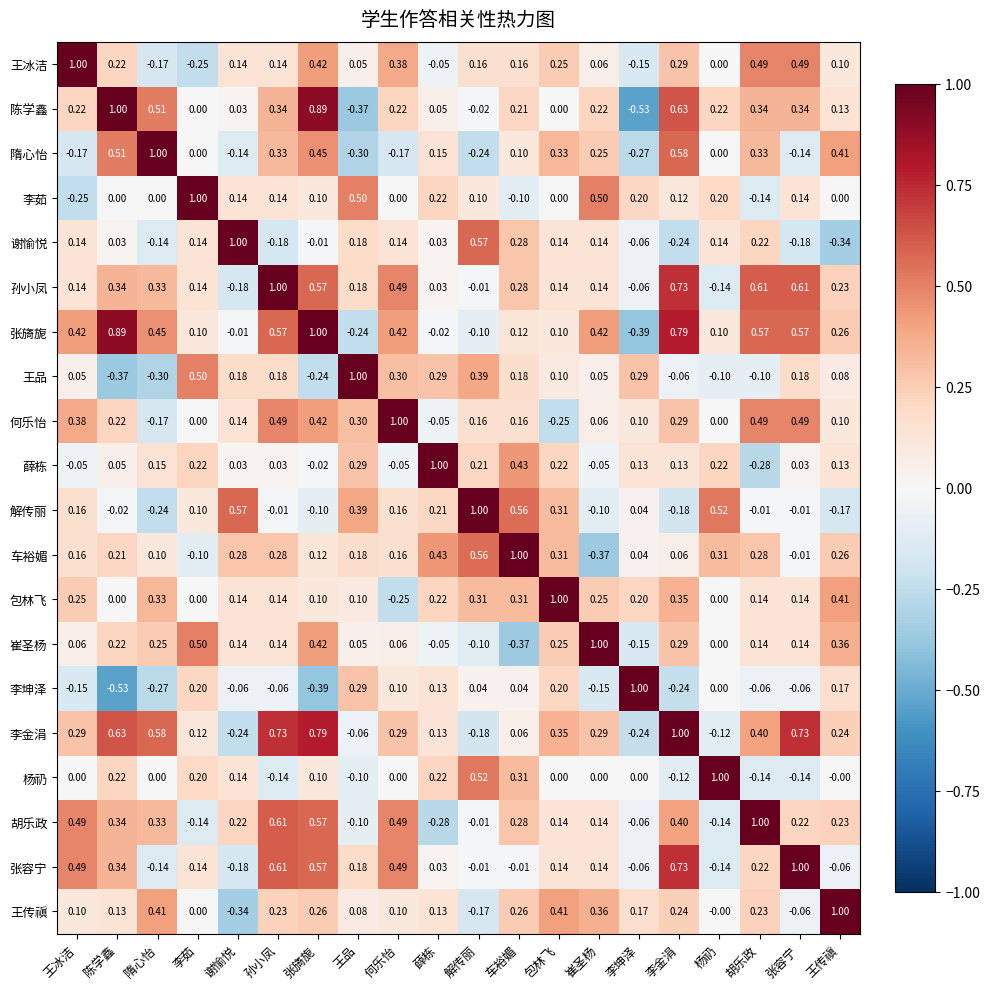

What is the spread (max minus min) of values at 李金涓?

1.2